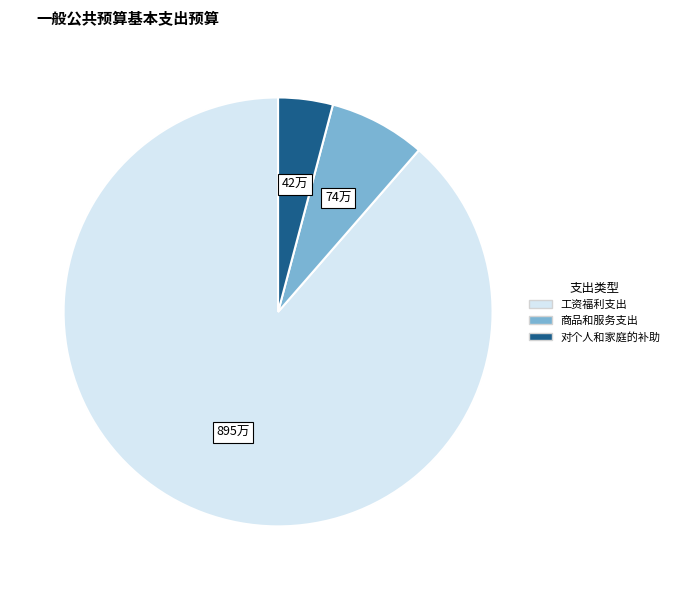

Does 对个人和家庭的补助 account for over 50% of the chart?

No